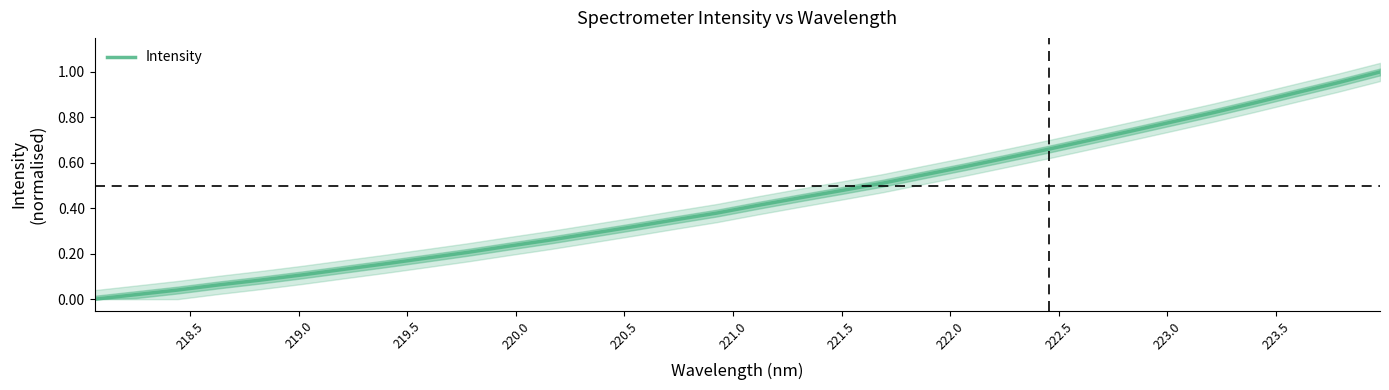

What is the difference between the maximum and minimum values?

1.0